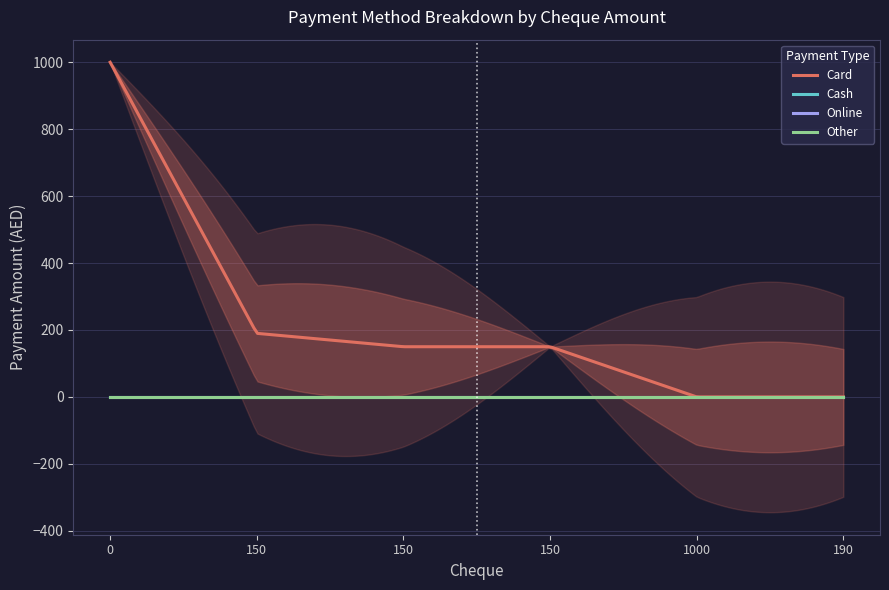

Which label corresponds to the smallest value in the chart?

1000